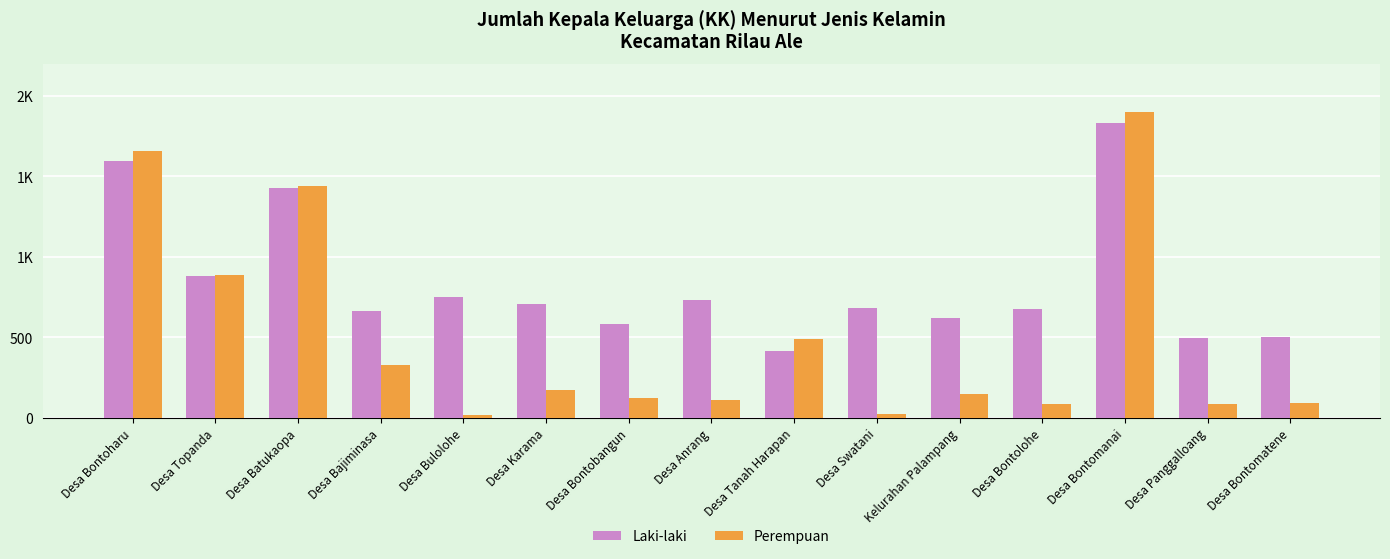

Are the bars grouped side by side (vs. stacked)?

Yes